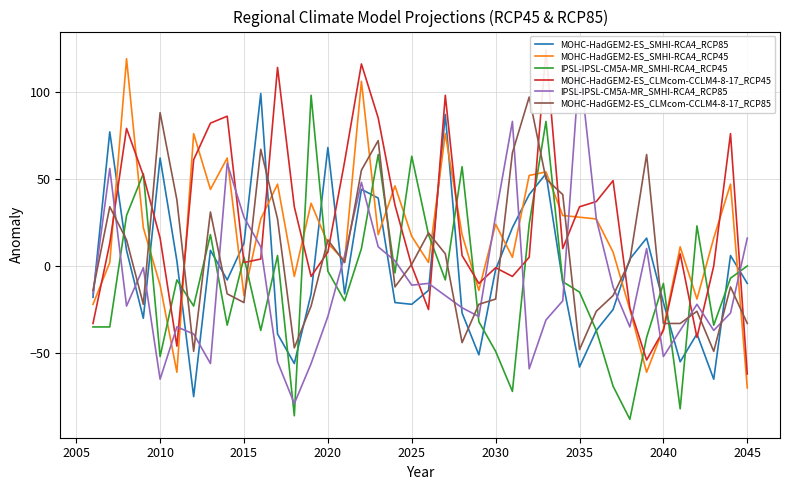

What is the lowest value of the MOHC-HadGEM2-ES_SMHI-RCA4_RCP85 series?

-75